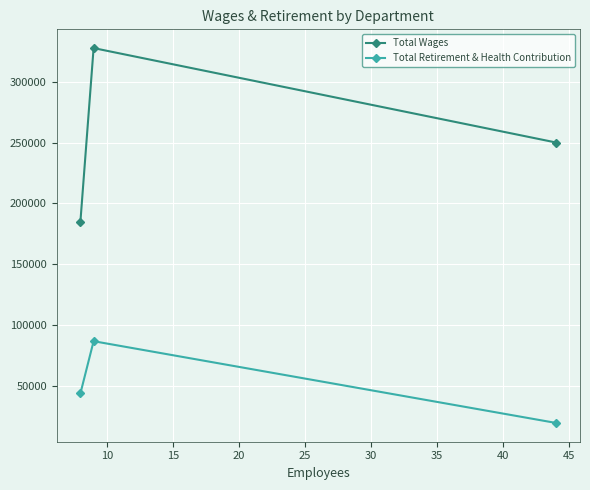

Reading left to right, transcribe all the data shown in this chart.

Total Wages: 184874	327626	250041
Total Retirement & Health Contribution: 43940	86887	19721